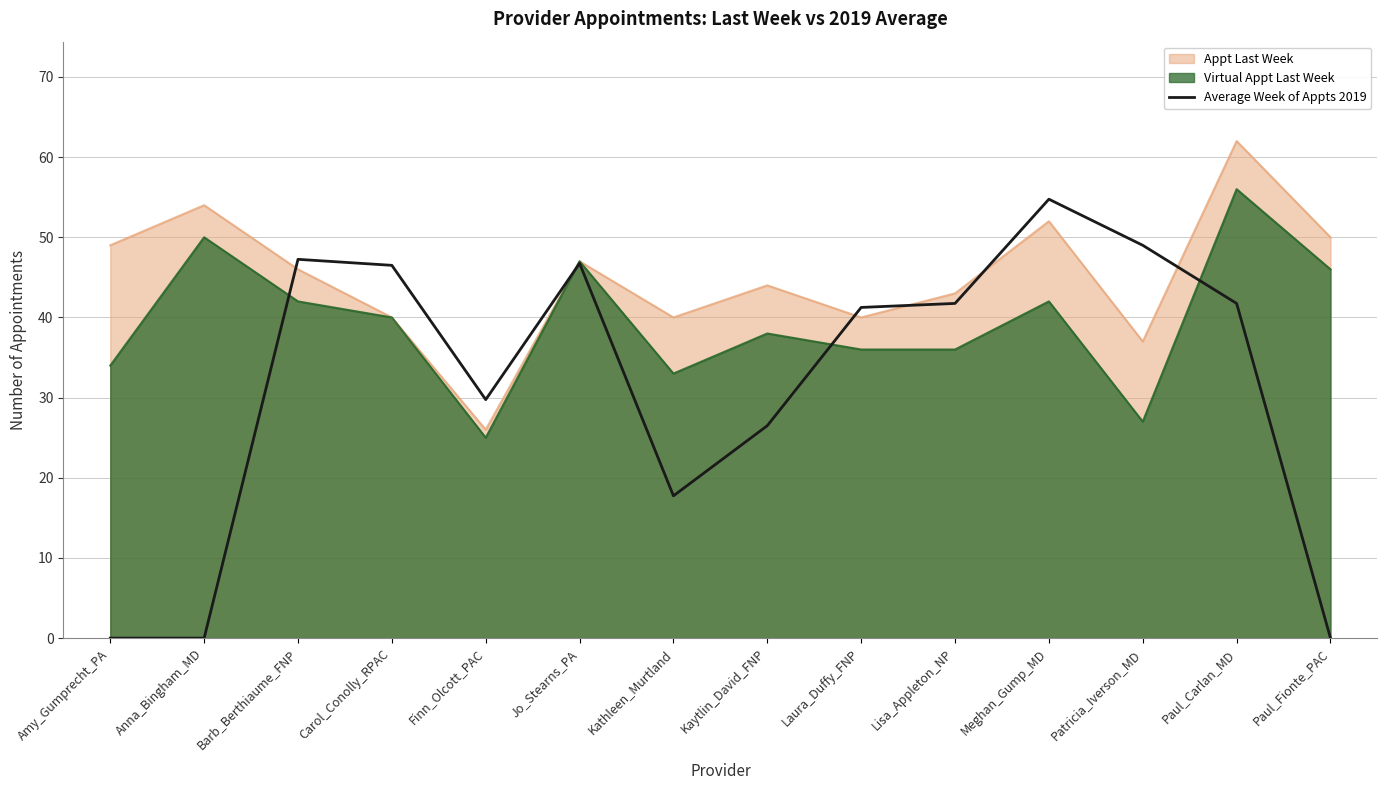

How many data points does each series have?

14